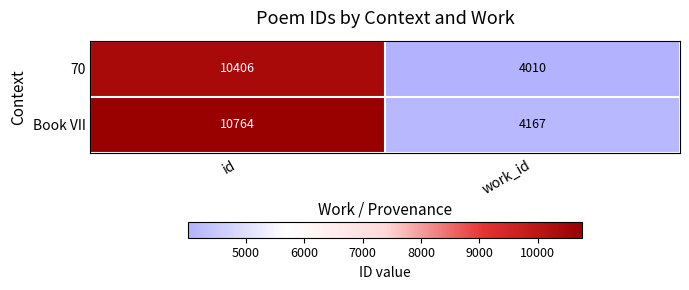

What is the total value across all series at id?

21170